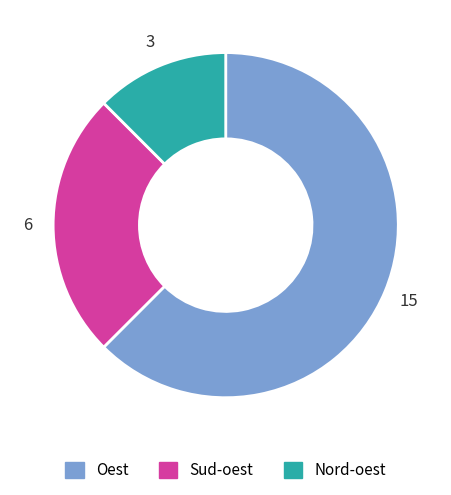

Which slice is the smallest?

Nord-oest